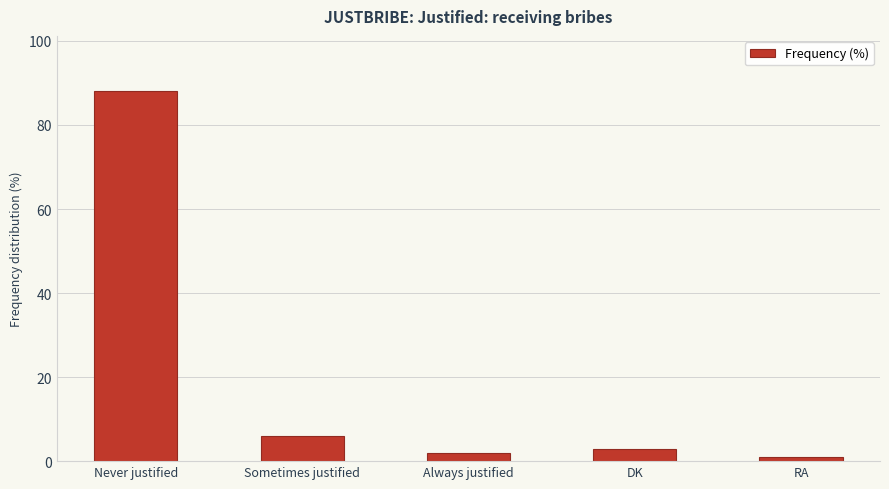

The chart shows a value of 1 at RA. True or false?

True